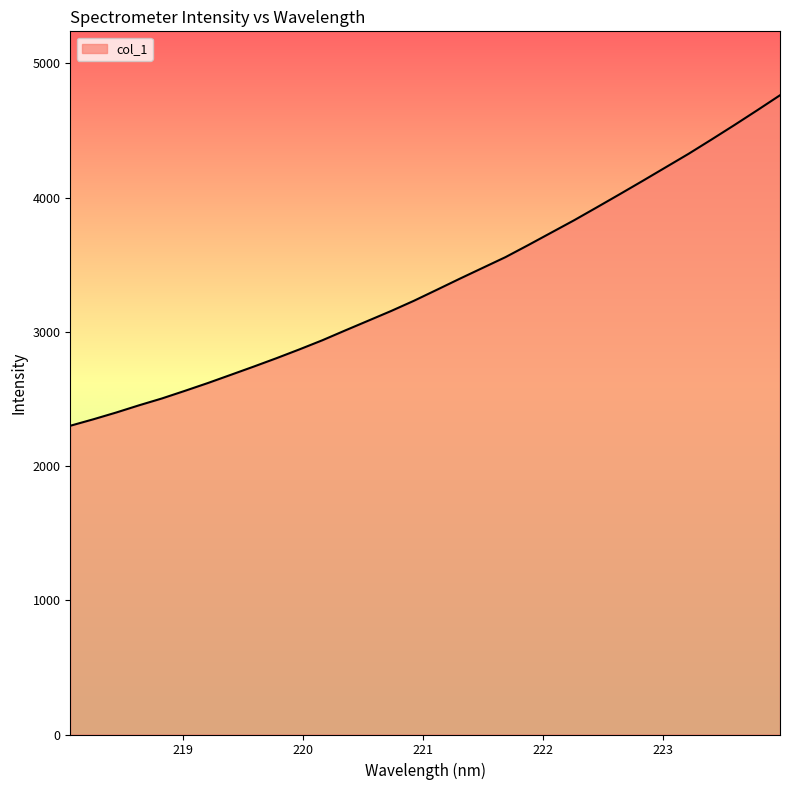

What is the minimum value shown in the chart?

2300.4